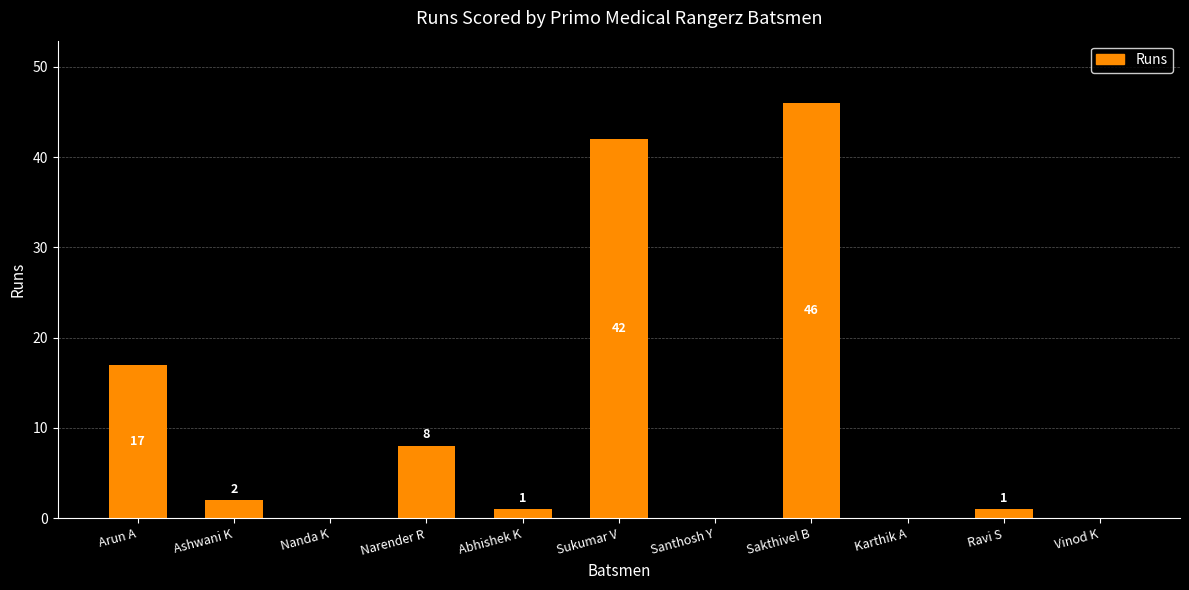

Reading left to right, transcribe all the data shown in this chart.

17	2	0	8	1	42	0	46	0	1	0